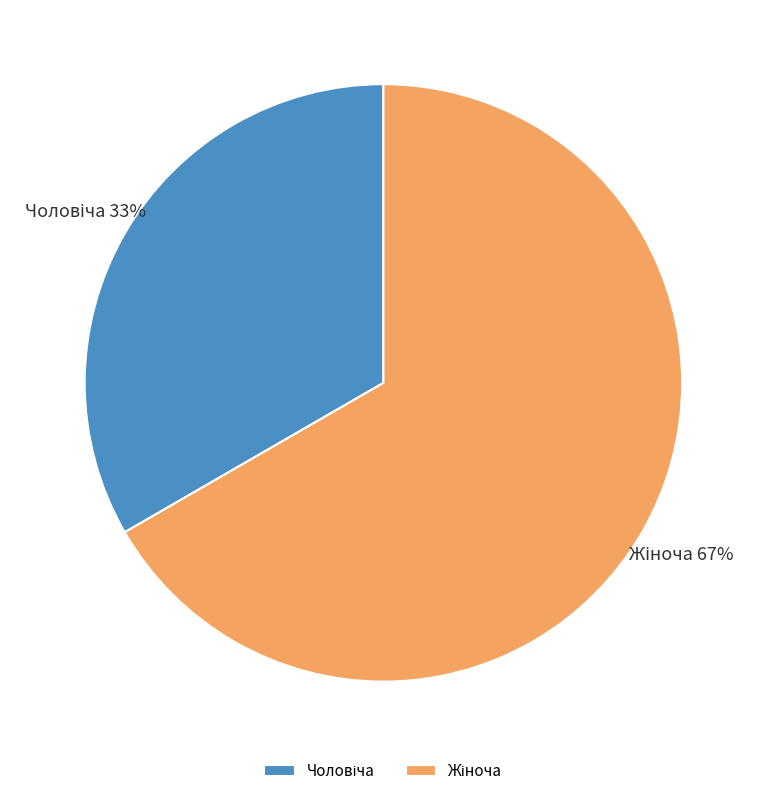

Does any single category account for the majority?

Yes